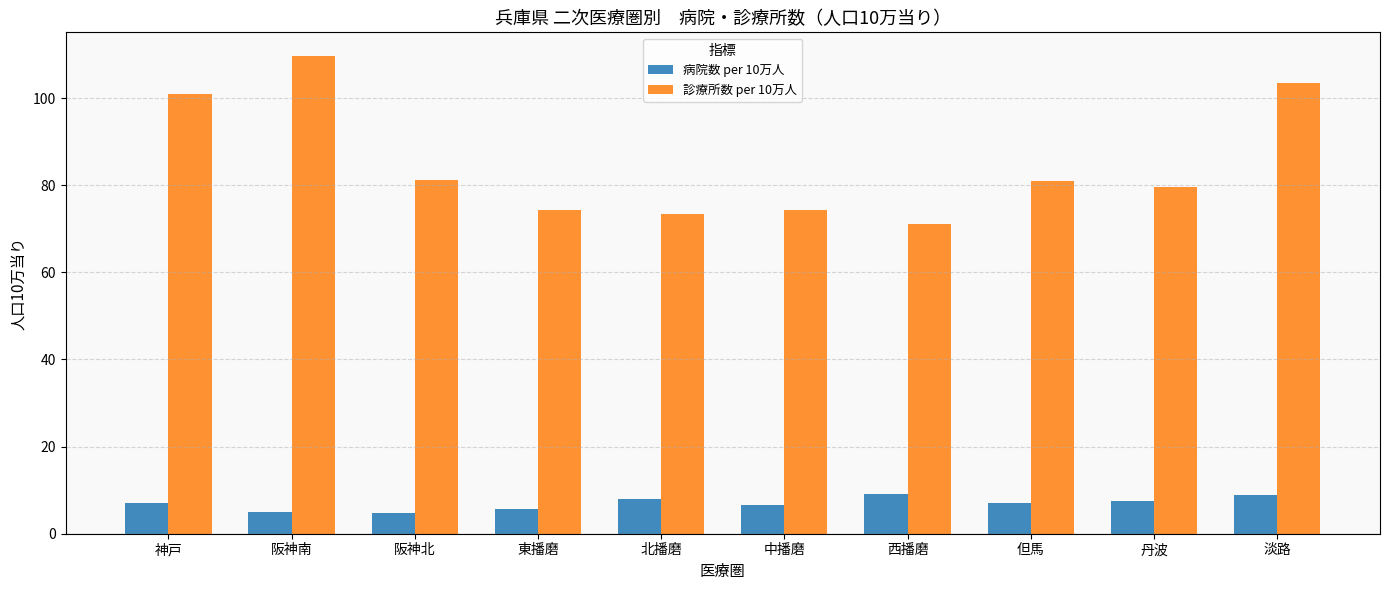

List the series in order of their peak value, highest first.

診療所数 per 10万人, 病院数 per 10万人